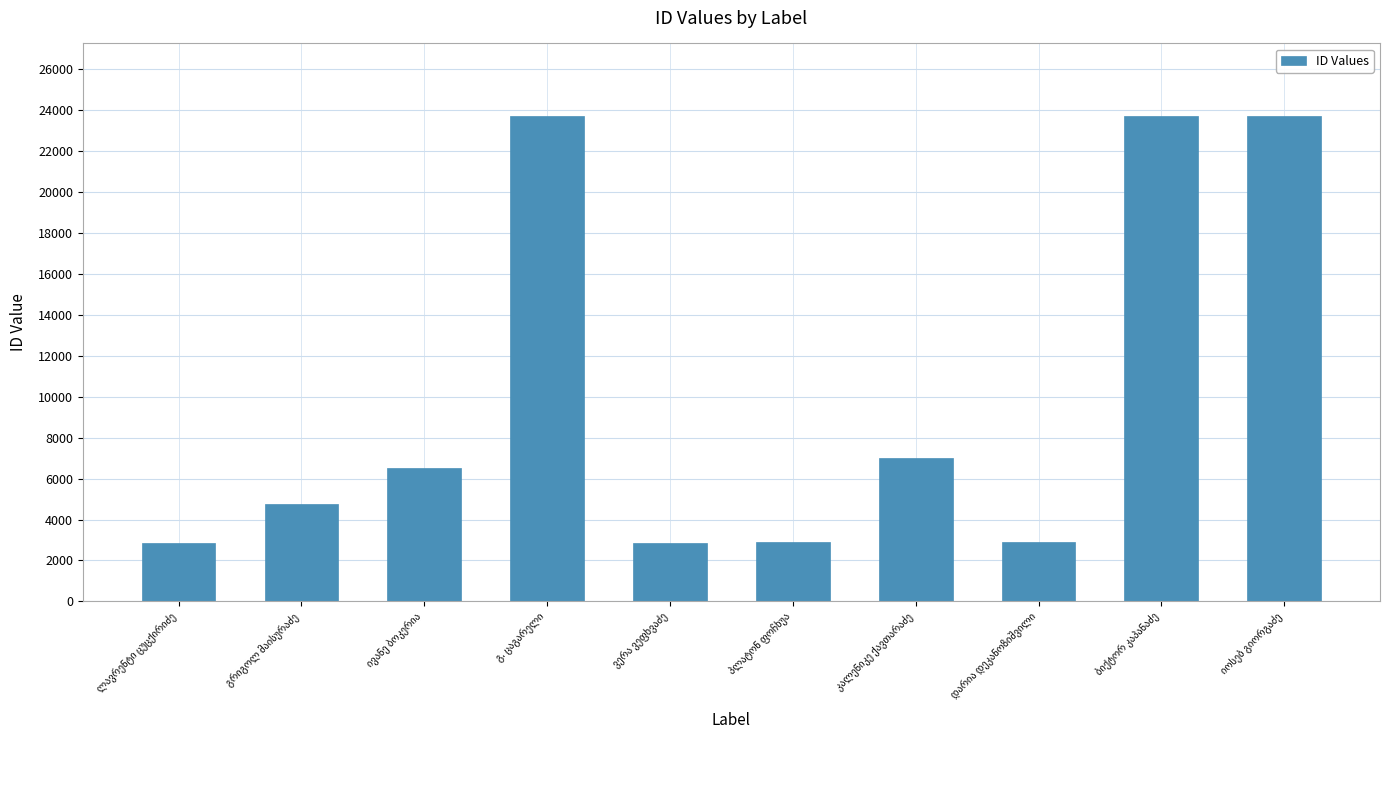

What is the difference between the maximum and minimum values?

20860